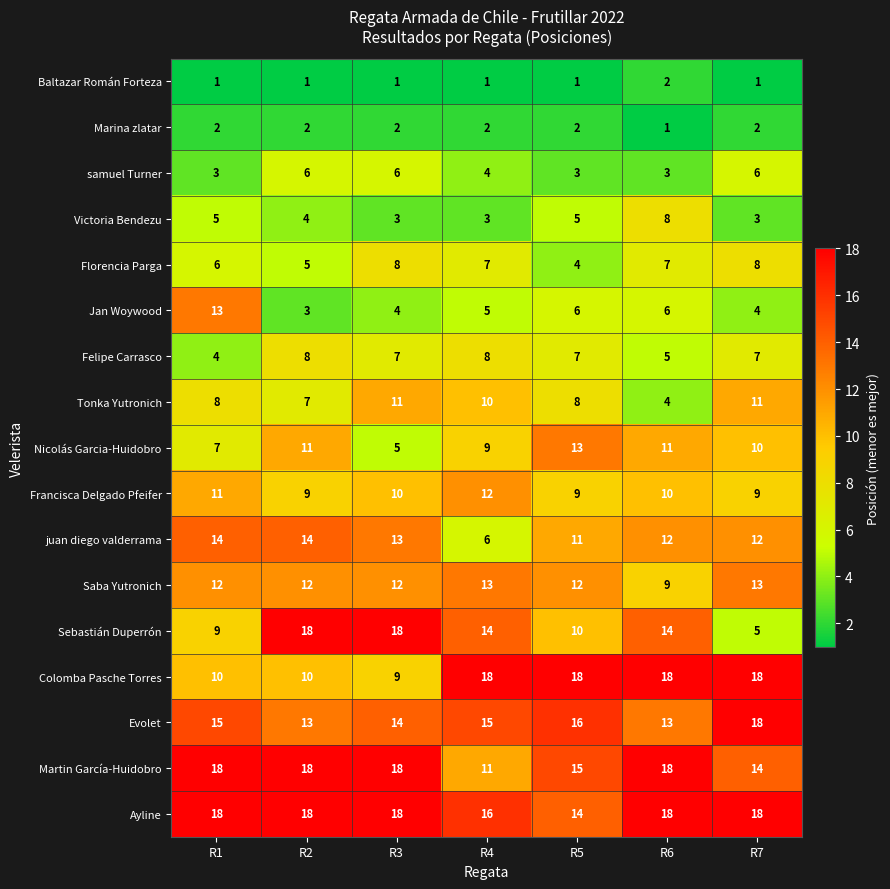

Count the number of categories in the chart.

7